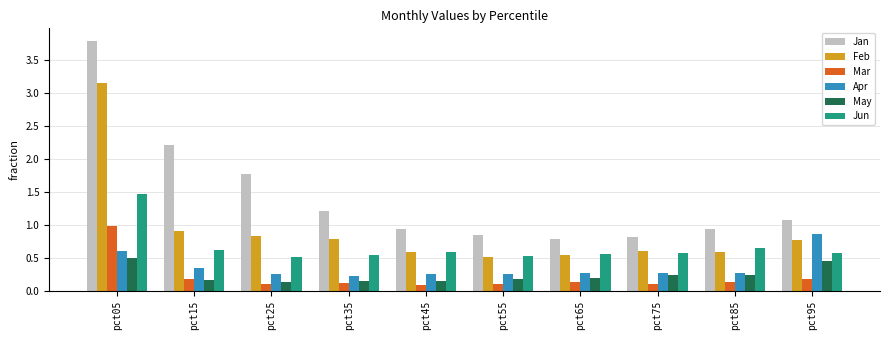

How many groups of bars are there?

10